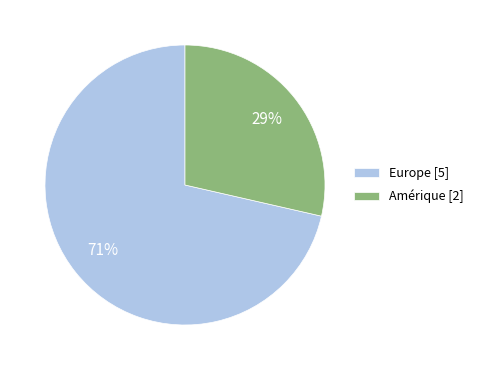

Is there any slice that represents more than half of the pie?

Yes